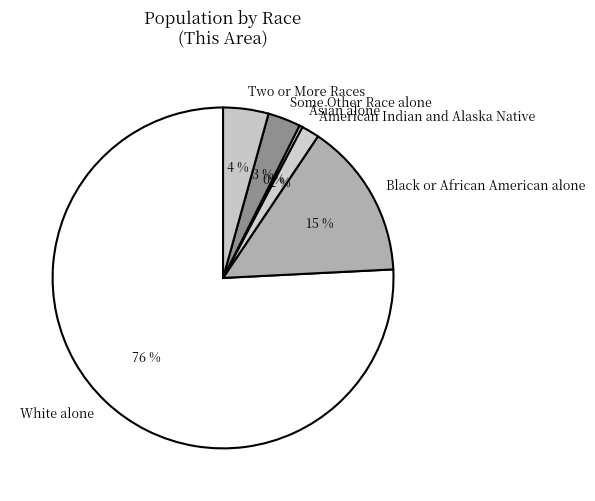

The Two or More Races slice represents 10% of the pie. True or false?

False